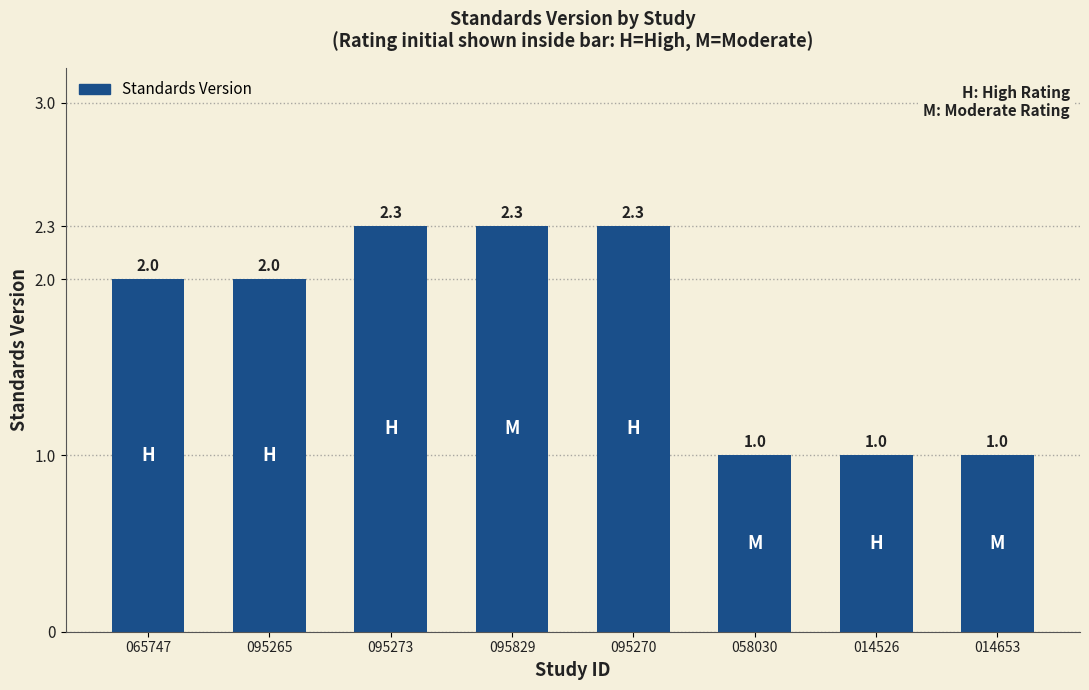

What is the average value?

1.7